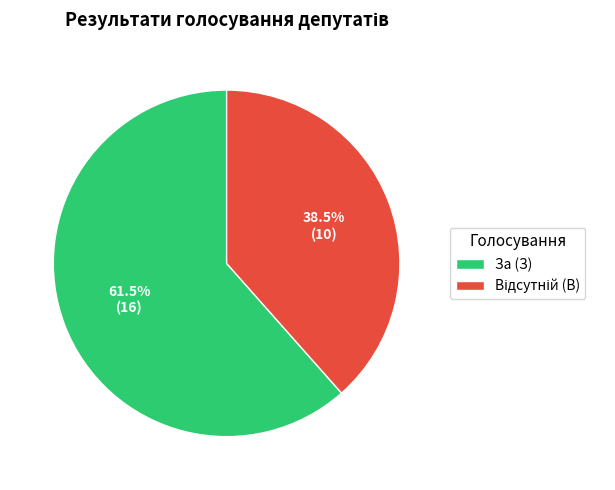

Which category accounts for the majority?

За (З)